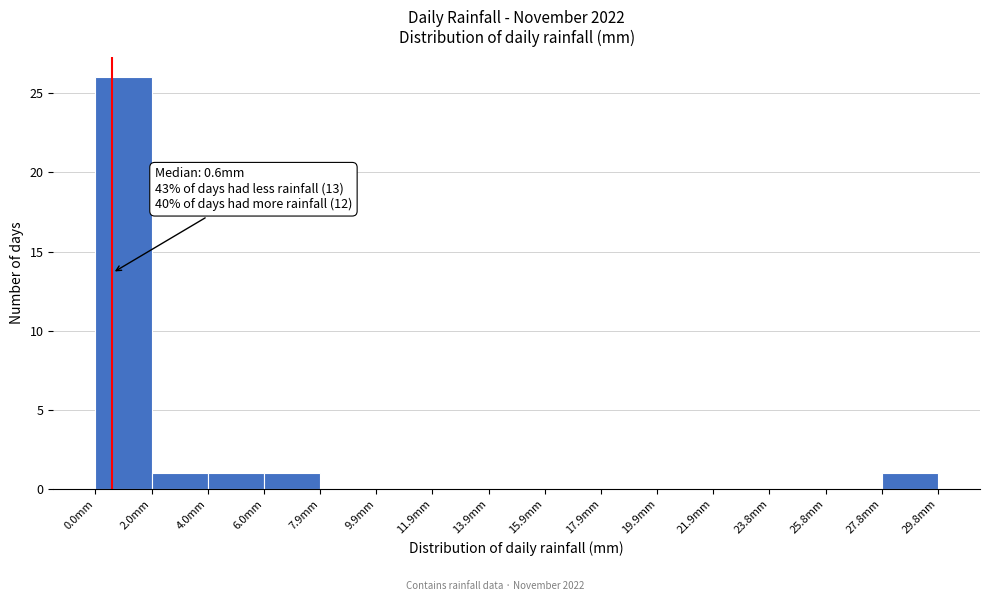

Over which range of the x-axis is the bar tallest?

0.0 to 2.0